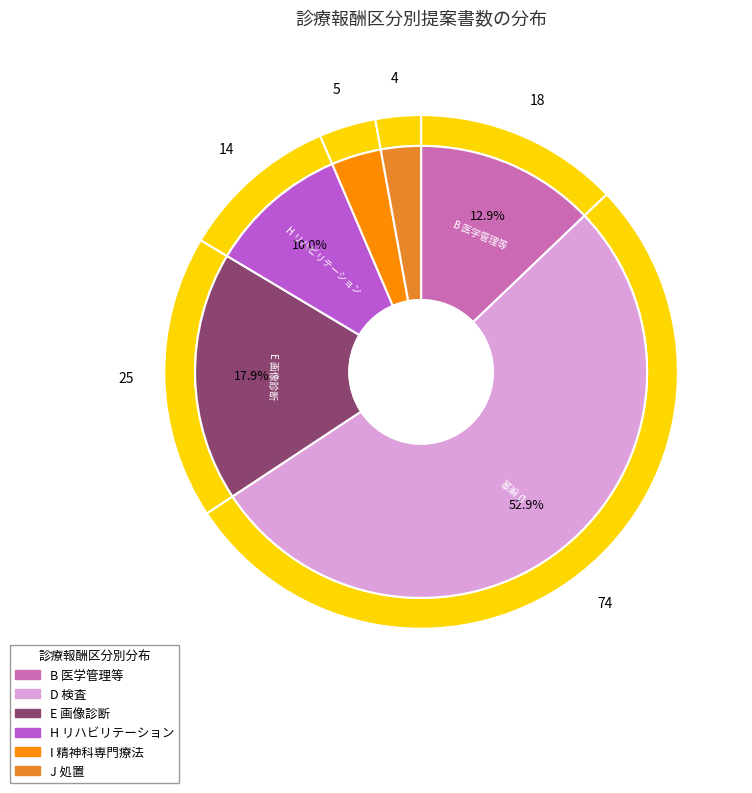

What is the total percentage of B 医学管理等 and H リハビリテーション?

22.9%